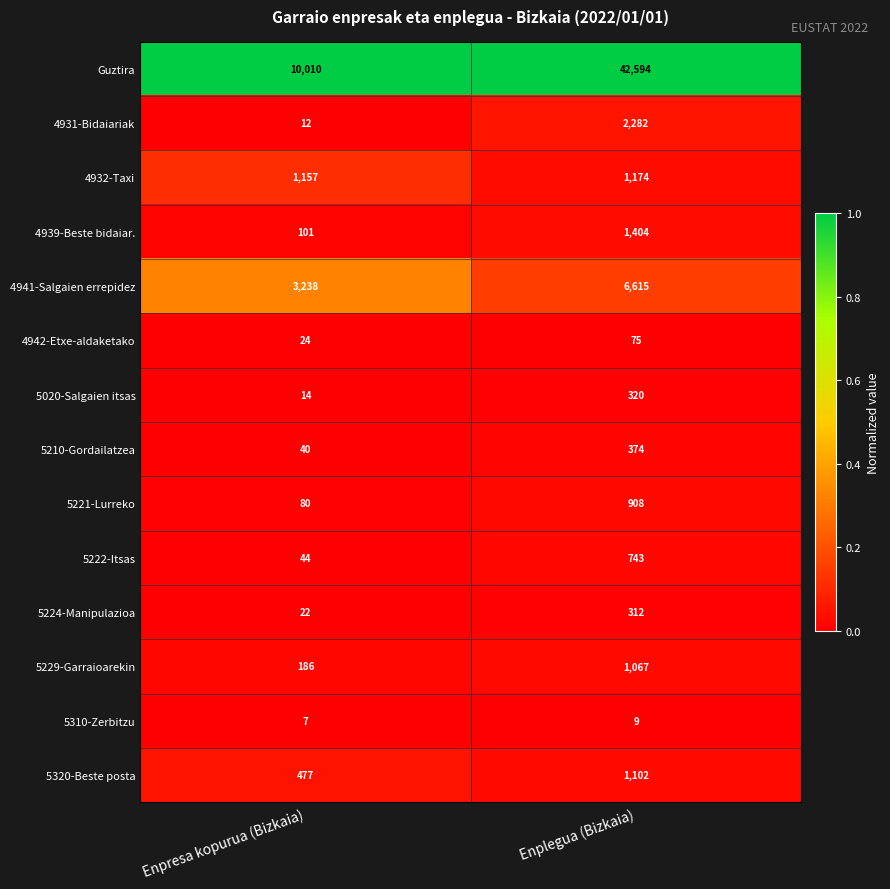

What is the sum of the 5320-Beste posta values at Enpresa kopurua (Bizkaia) and Enplegua (Bizkaia)?

1579